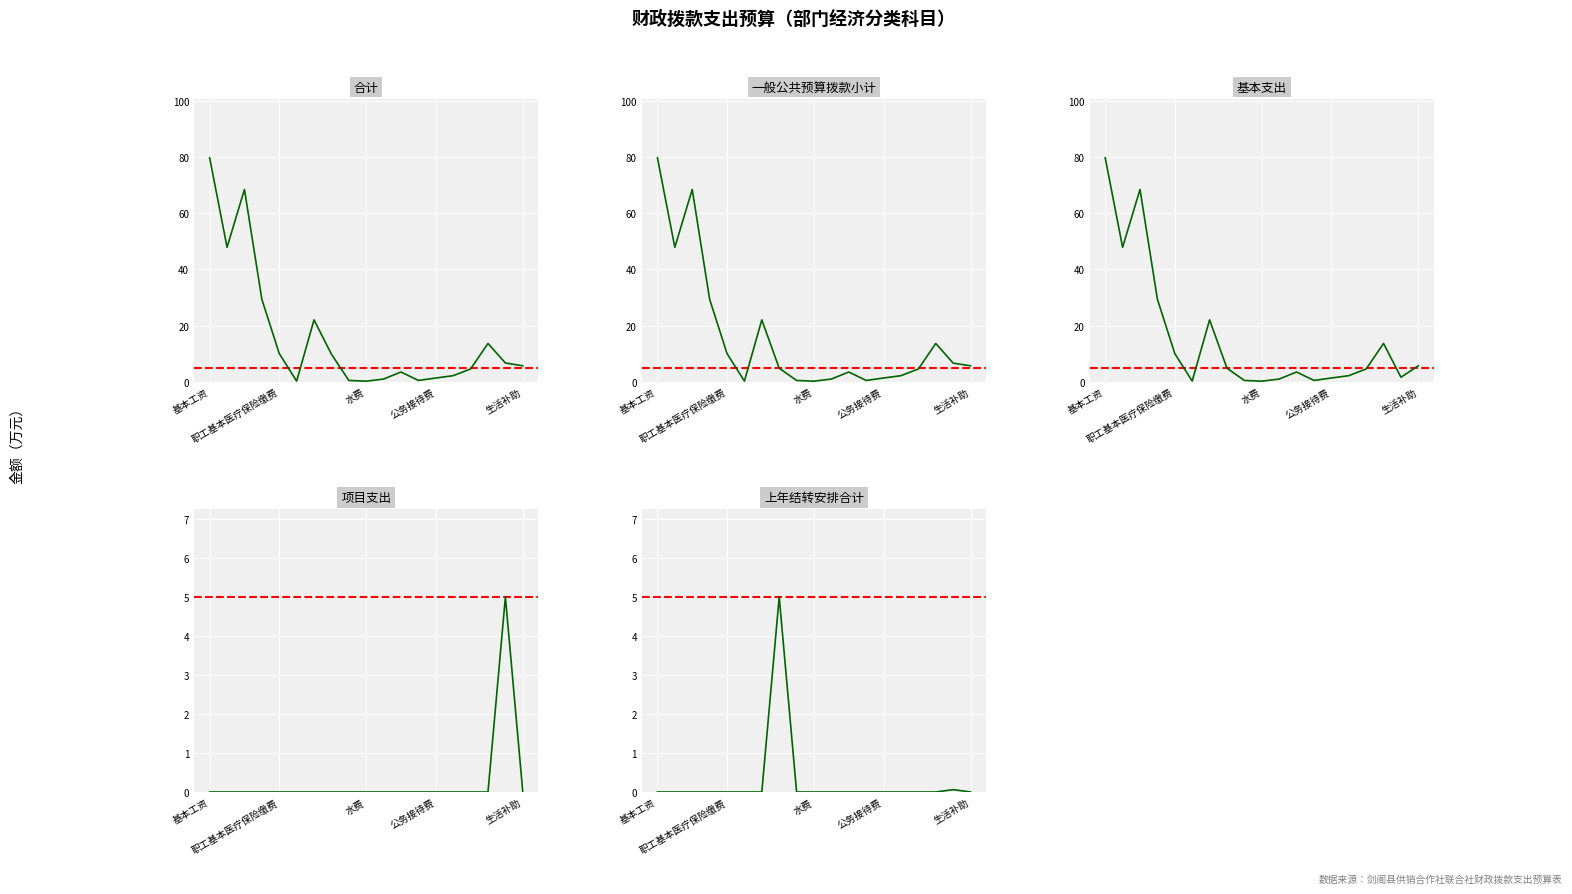

True or false: 一般公共预算拨款小计 has a value of 3.1 at 7.

False